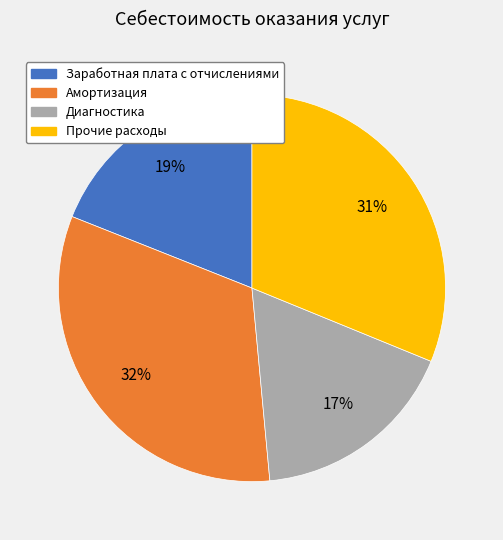

Between Диагностика and Заработная плата с отчислениями, which is larger?

Заработная плата с отчислениями